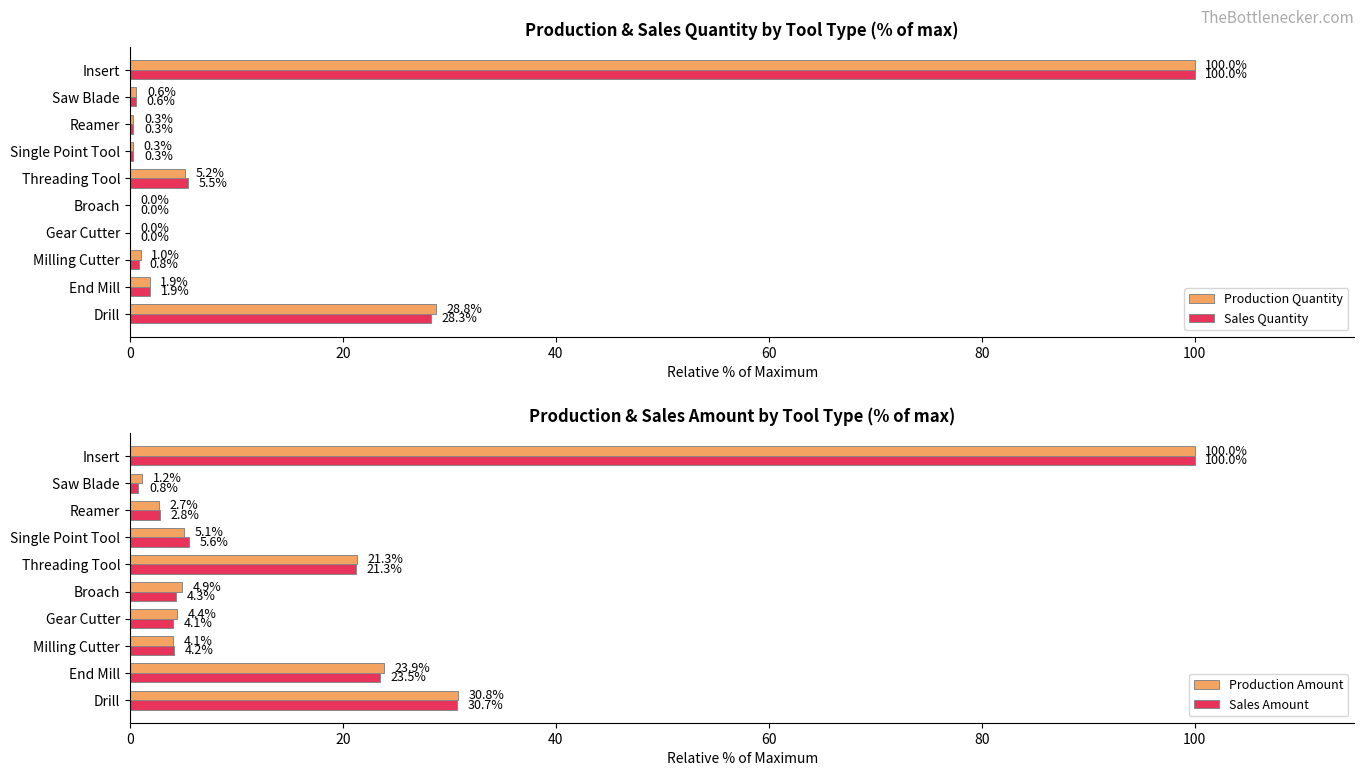

Is the value of Production Quantity at Saw Blade greater than the value of Sales Quantity at End Mill?

No